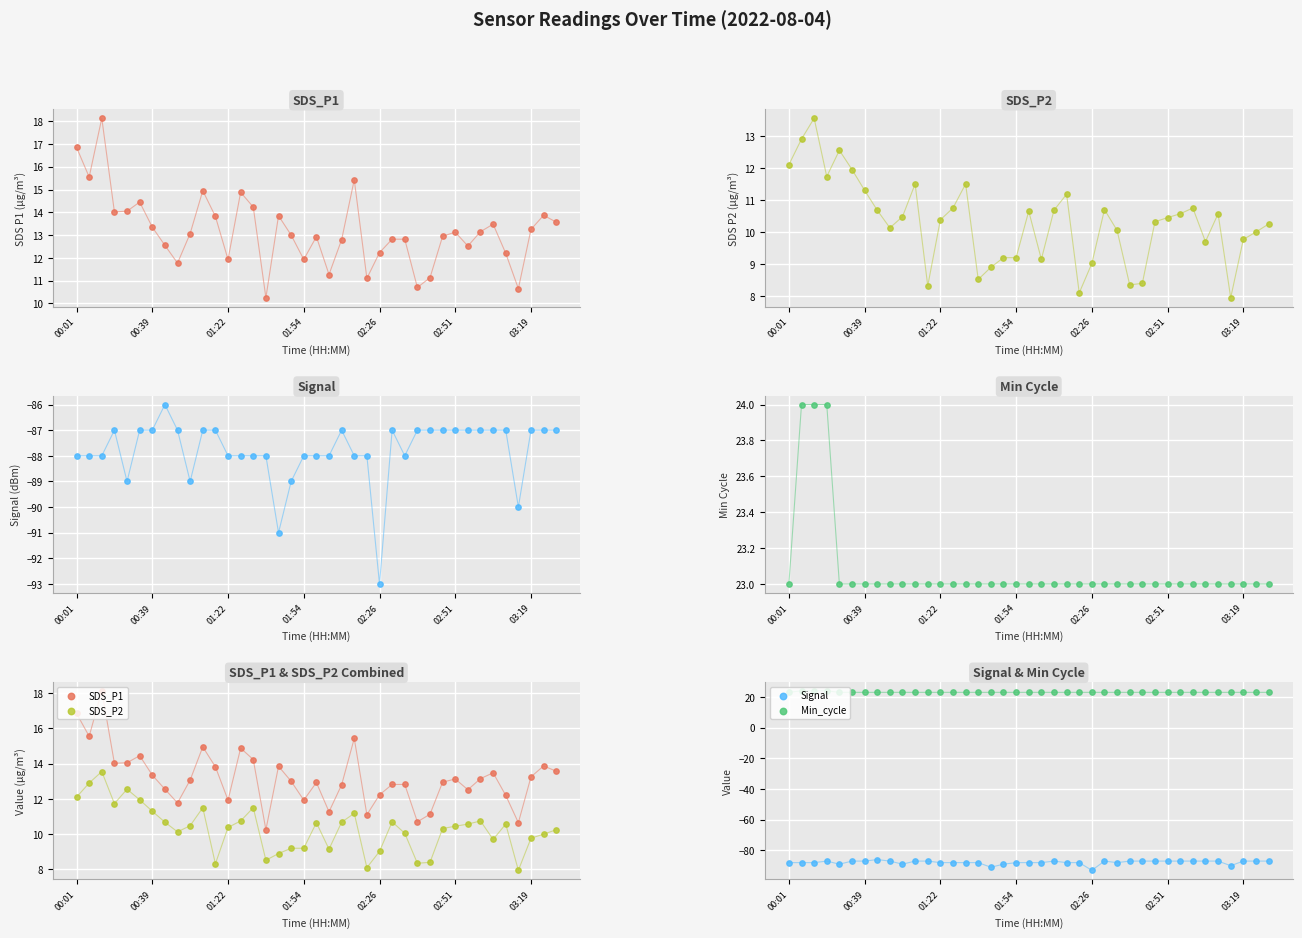

Is the value of Signal at 34 greater than the value of Min_cycle at 21?

No